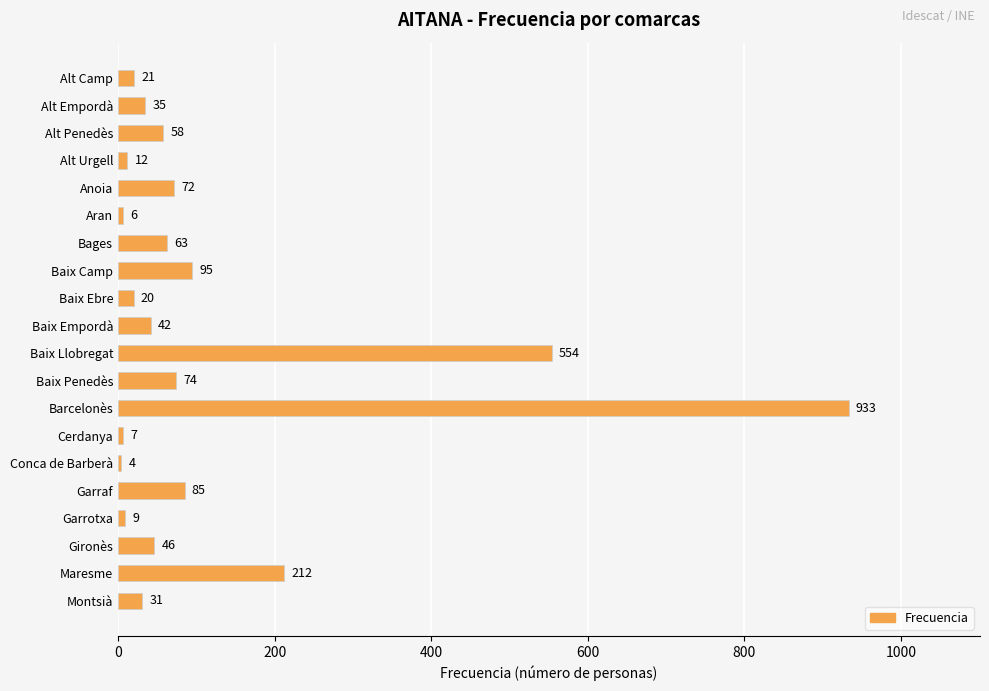

True or false: the data shows 106 at Anoia.

False